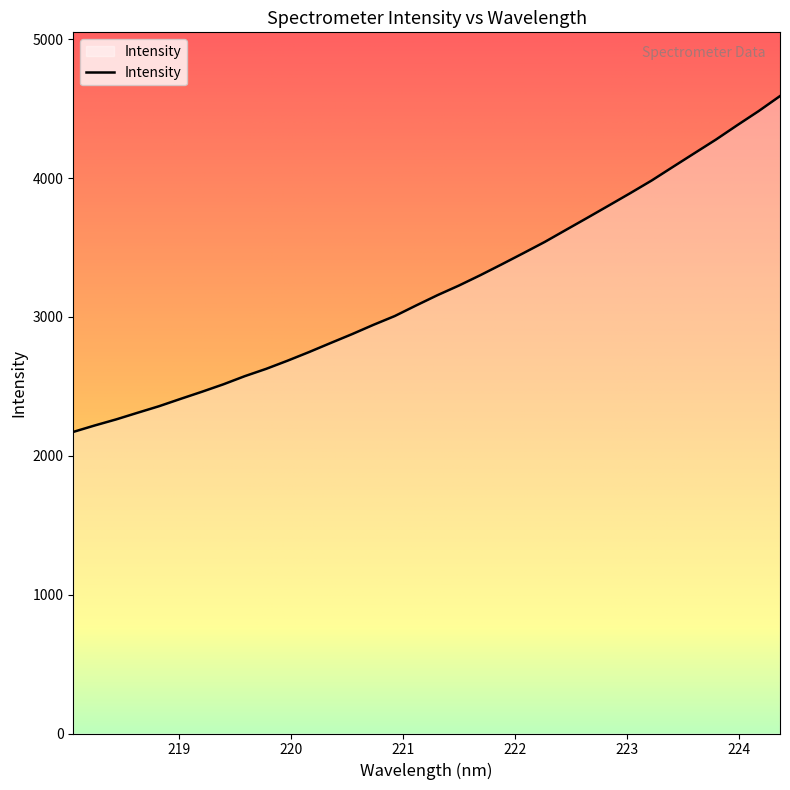

What is the greatest value displayed?

4590.4